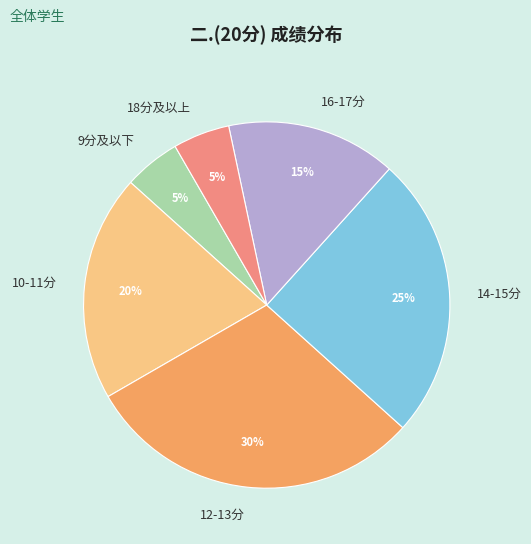

How many slices are in this pie chart?

6